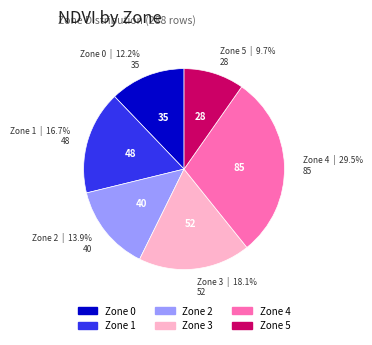

Count the number of slices in the pie.

6